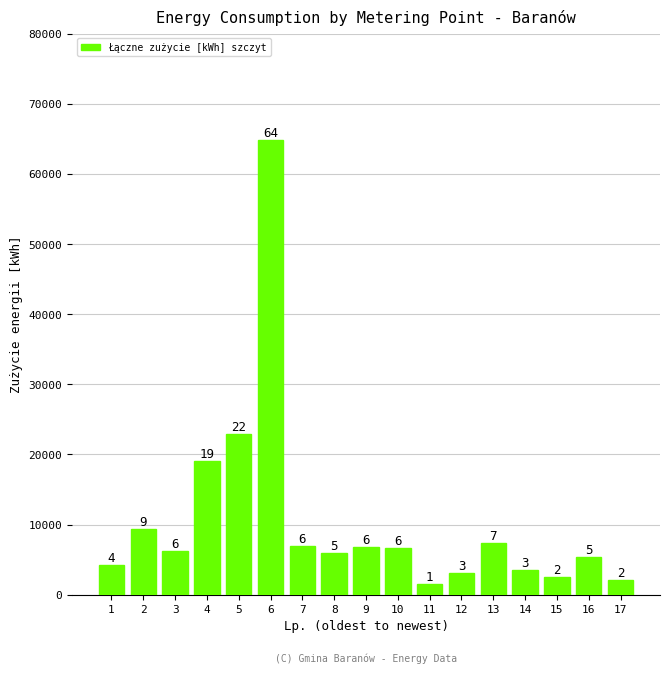

True or false: the data shows 19098 at 4.

True